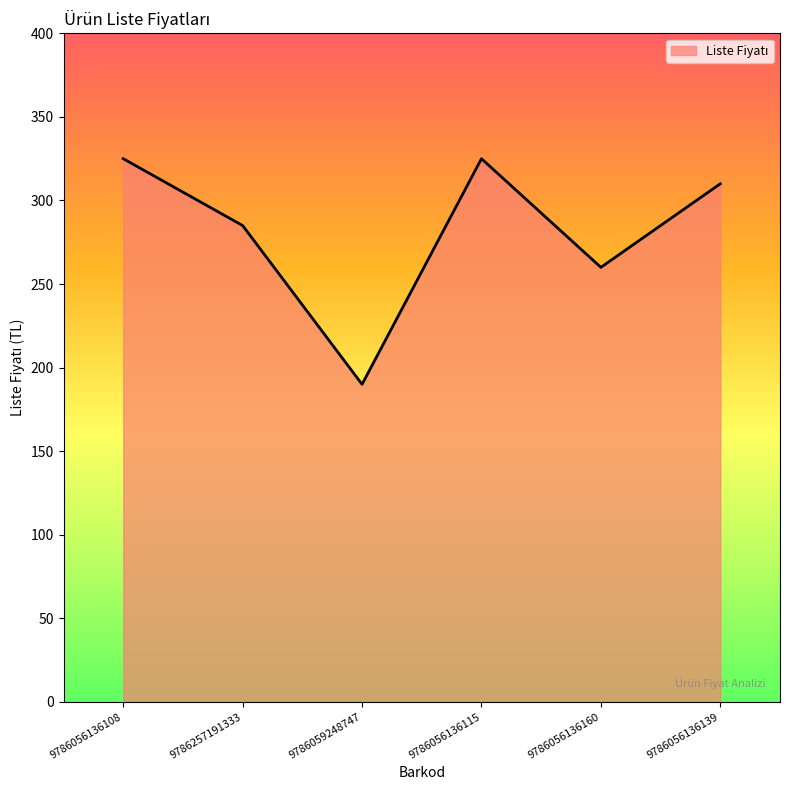

Count the values in the range 260 to 325.

5